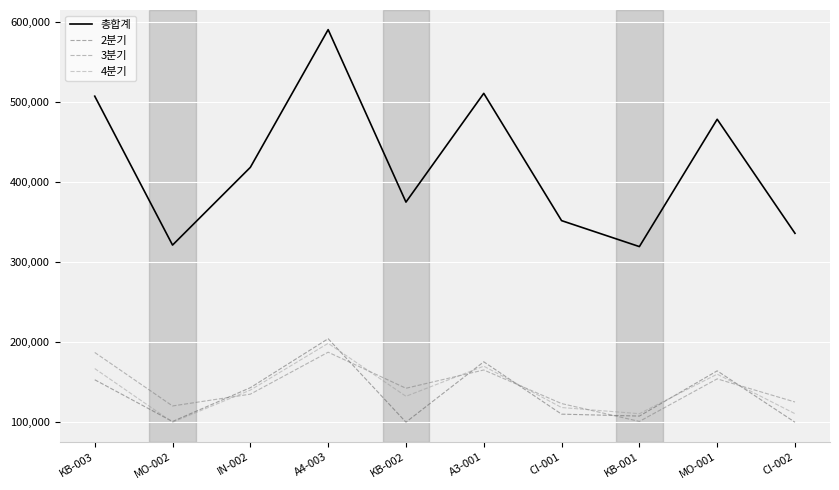

True or false: 2분기 and 총합계 cross at least once.

False